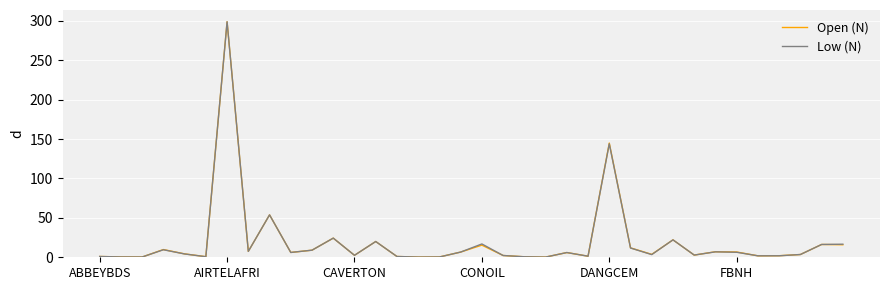

What is the maximum value shown in the chart?

298.8